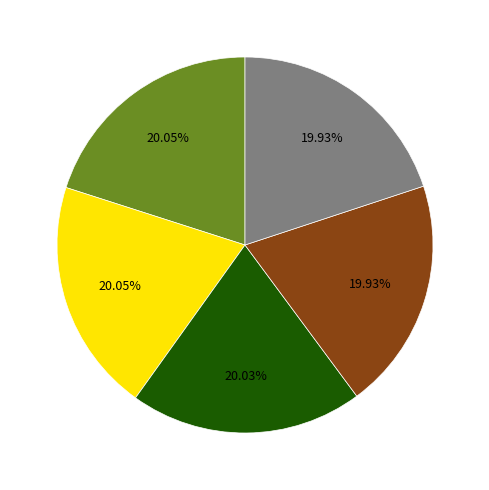

Is there any slice that represents more than half of the pie?

No